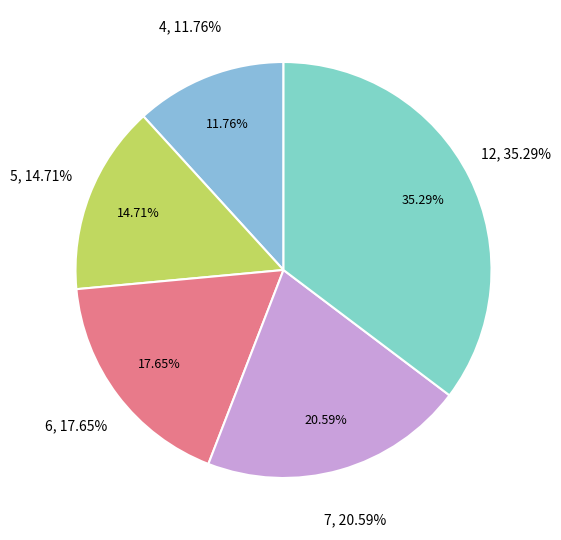

Is it true that 6 is 9% of the pie?

False